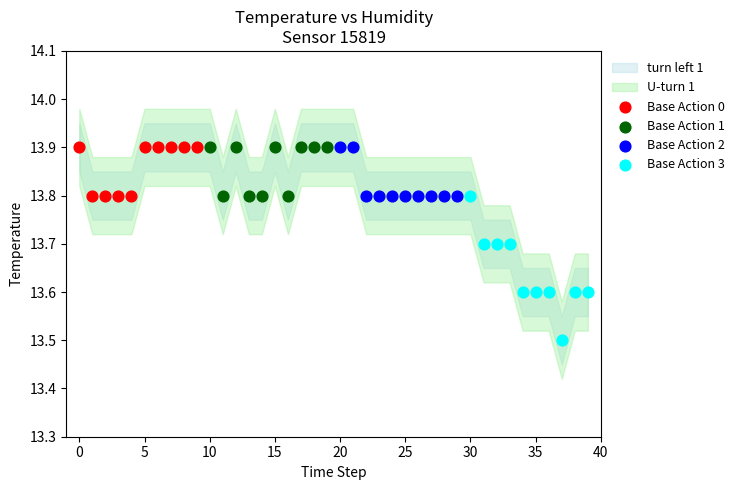

Which series reaches the minimum Y coordinate?

Base Action 3